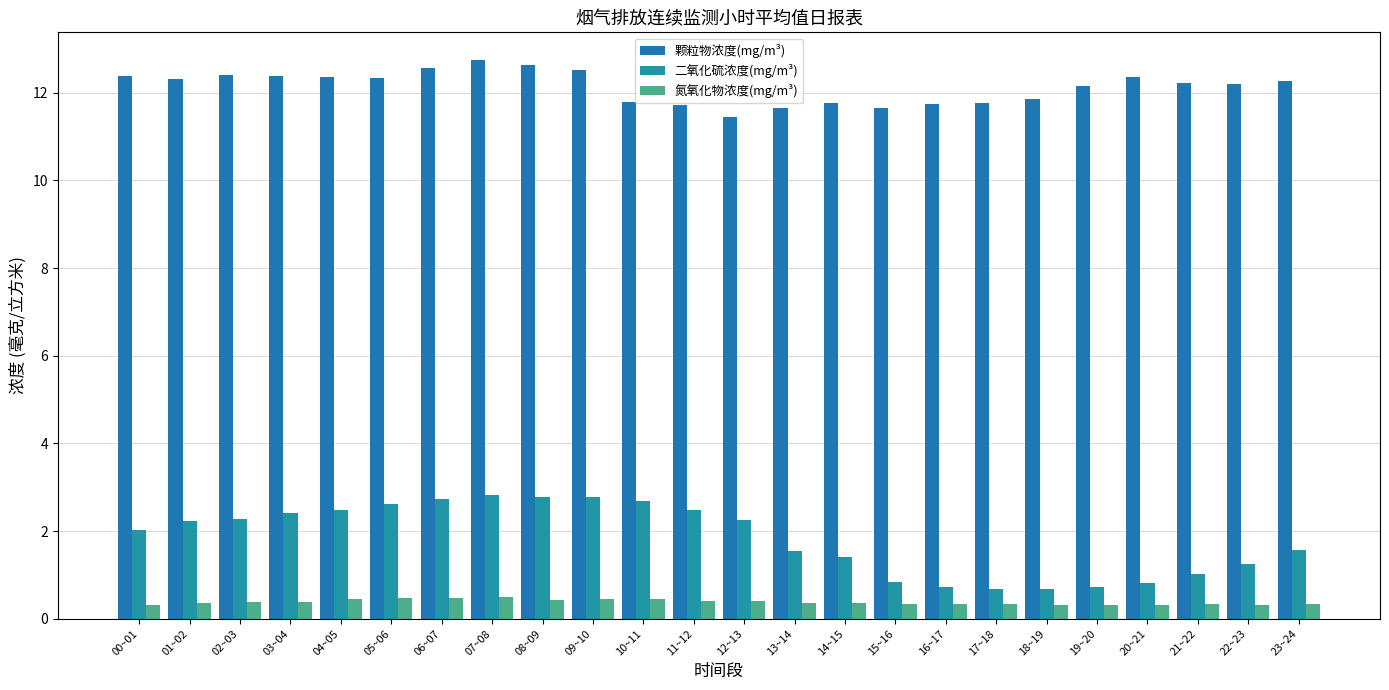

What is the label of the 22nd bar from the right?

02~03